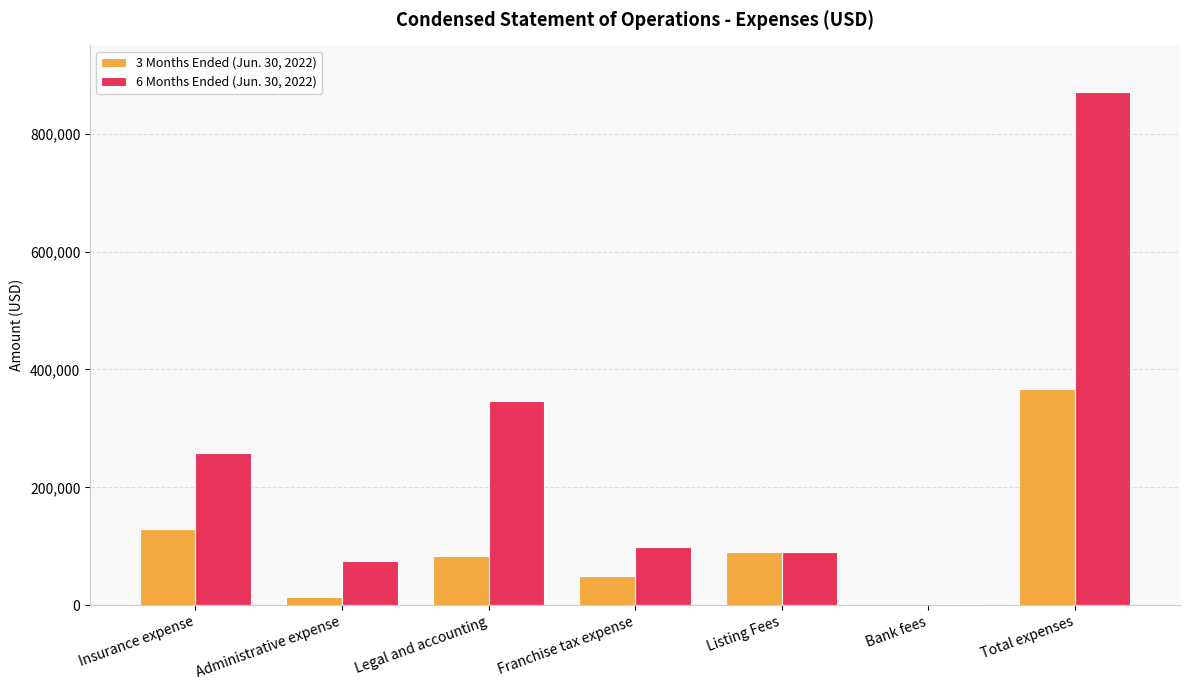

What is the approximate value of 3 Months Ended (Jun. 30, 2022) at Legal and accounting, to the nearest 10?

83100